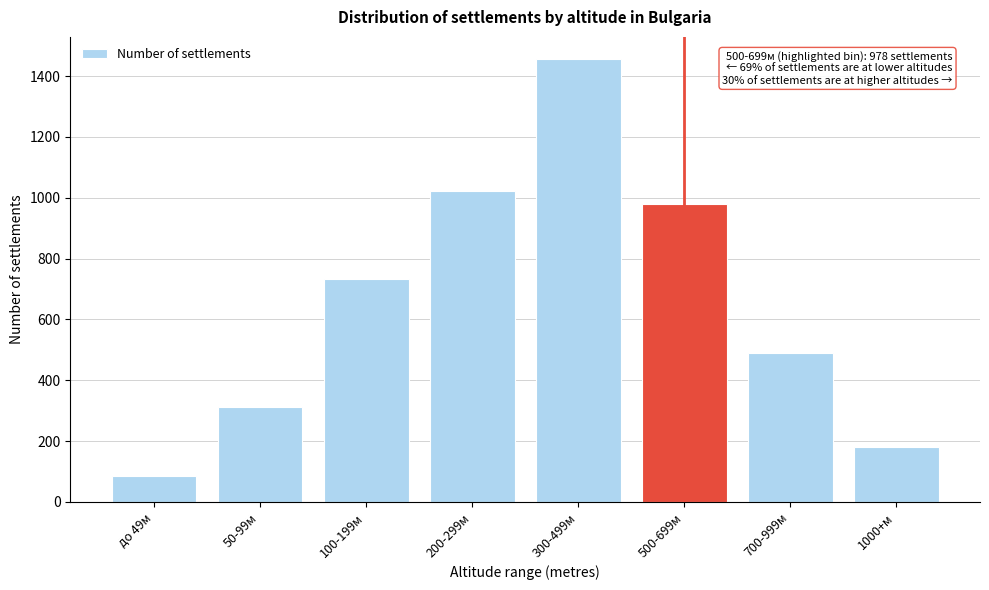

Reading left to right, transcribe all the data shown in this chart.

до 49м=87	50-99м=312	100-199м=734	200-299м=1023	300-499м=1456	500-699м=978	700-999м=489	1000+м=180